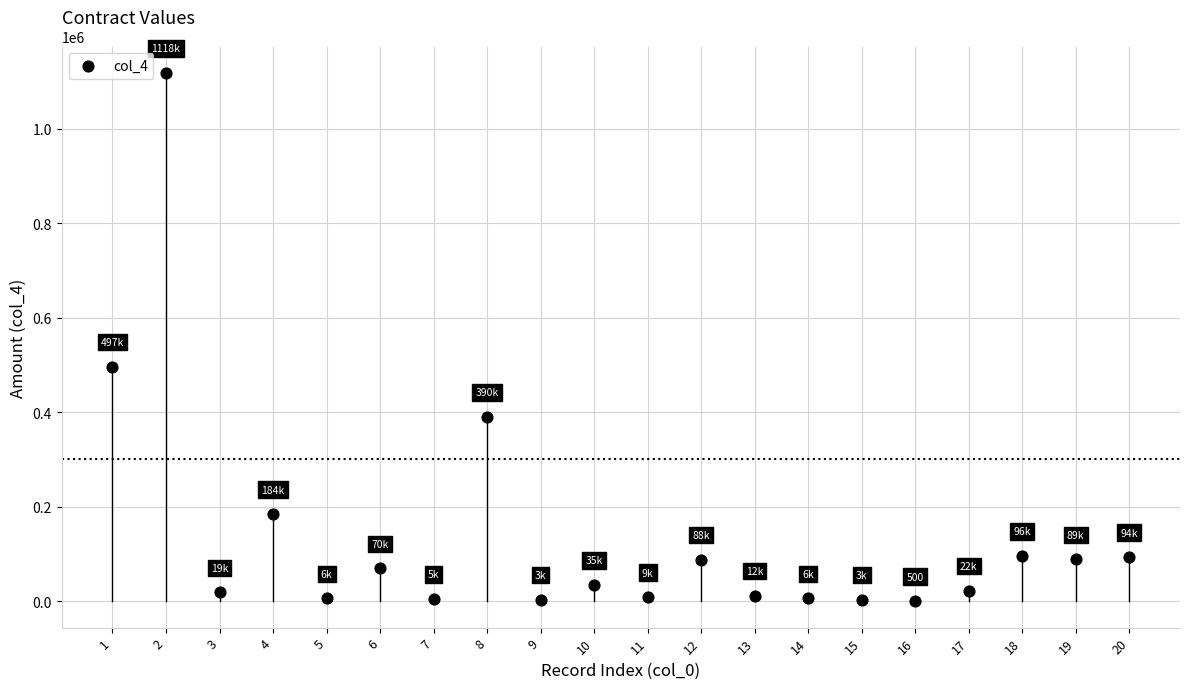

What Y value in the scatter plot is closest to 559276?

496616.7